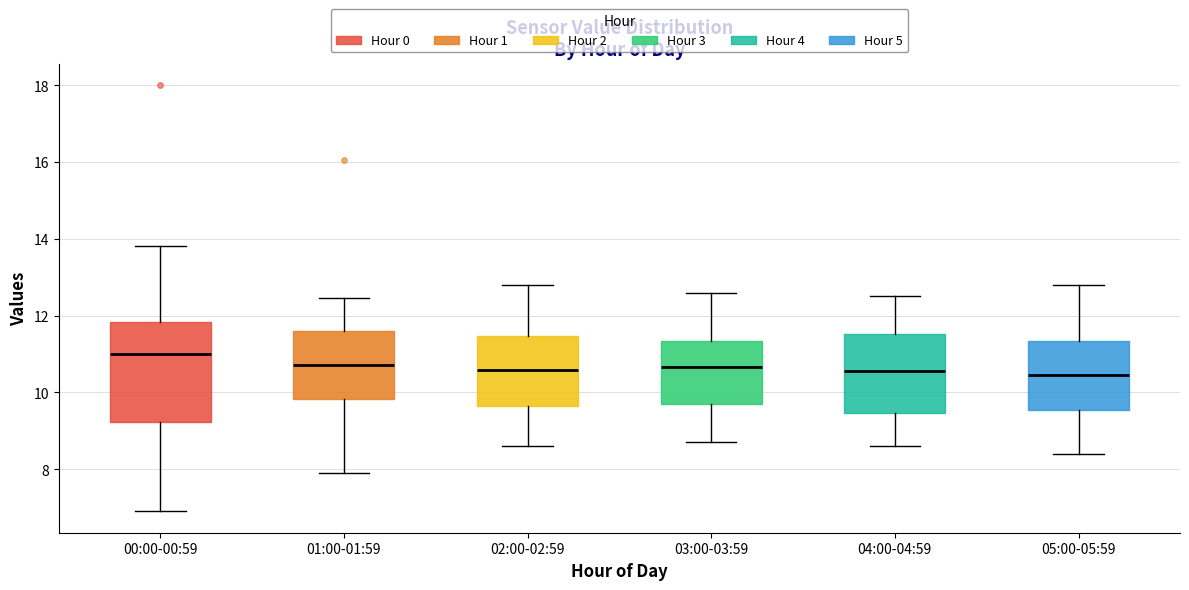

Reading left to right, read every box against the y-axis: the position of its median line, the range the box covers, and the ends of its whiskers. The values are not printed on the chart, so give them approximately, as read against the axis.

00:00-00:59: median 11.0, box 9.2 to 11.8, whiskers 7.0 to 13.8
01:00-01:59: median 10.8, box 9.8 to 11.6, whiskers 8.0 to 12.4
02:00-02:59: median 10.6, box 9.6 to 11.4, whiskers 8.6 to 12.8
03:00-03:59: median 10.6, box 9.6 to 11.4, whiskers 8.8 to 12.6
04:00-04:59: median 10.6, box 9.4 to 11.6, whiskers 8.6 to 12.6
05:00-05:59: median 10.4, box 9.6 to 11.4, whiskers 8.4 to 12.8